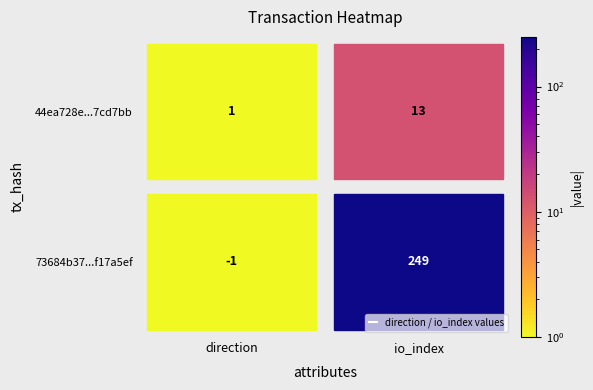

Which series changed the most between 0 and 1?

73684b37e25863e2fe836f2986b34803f17a5ef